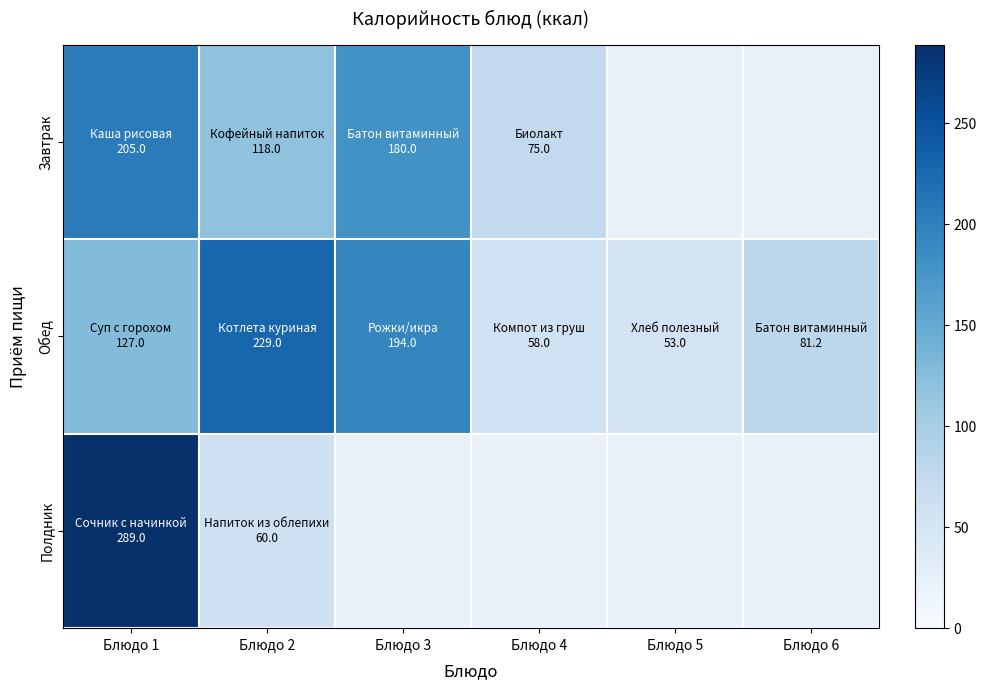

At which category is the sum across all series the highest?

Блюдо 1